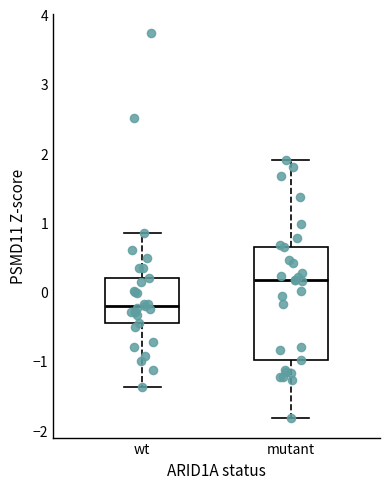

Reading left to right, read every box against the y-axis: the position of its median line, the range the box covers, and the ends of its whiskers. The values are not printed on the chart, so give them approximately, as read against the axis.

wt: median -0.2, box -0.4 to 0.2, whiskers -1.4 to 0.8
mutant: median 0.2, box -1.0 to 0.6, whiskers -1.8 to 1.9